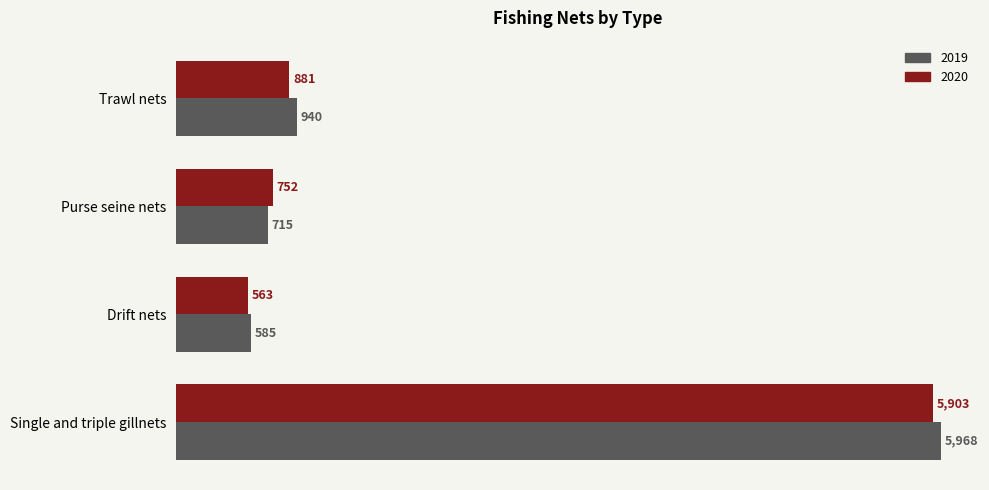

What is the average value of the 2020 series?

2025